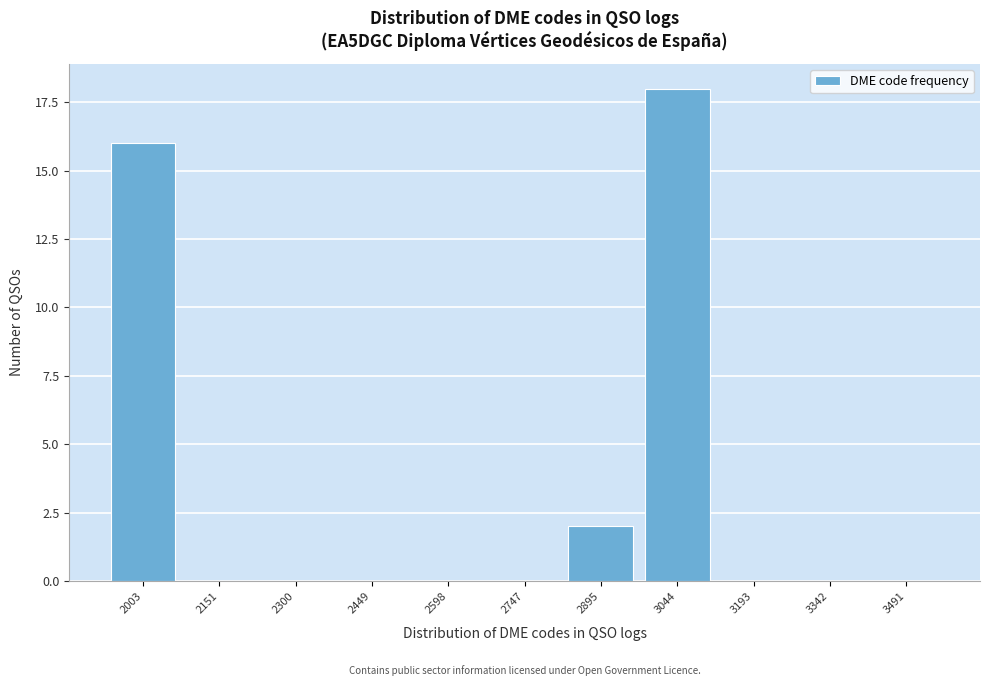

Reading left to right, what are all the values shown in this chart?

2003=16	2151=0	2300=0	2449=0	2598=0	2747=0	2895=2	3044=18	3193=0	3342=0	3491=0